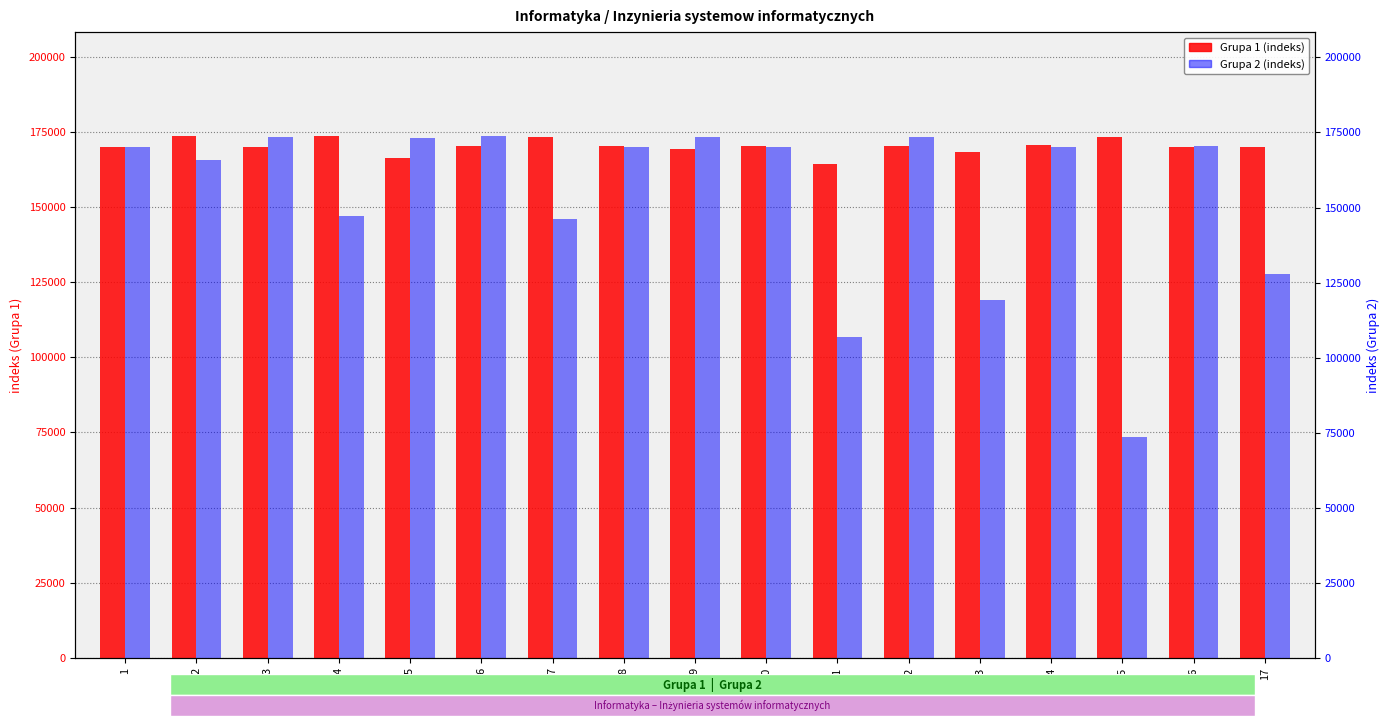

Which series changed the most between 8 and 9?

Grupa 2